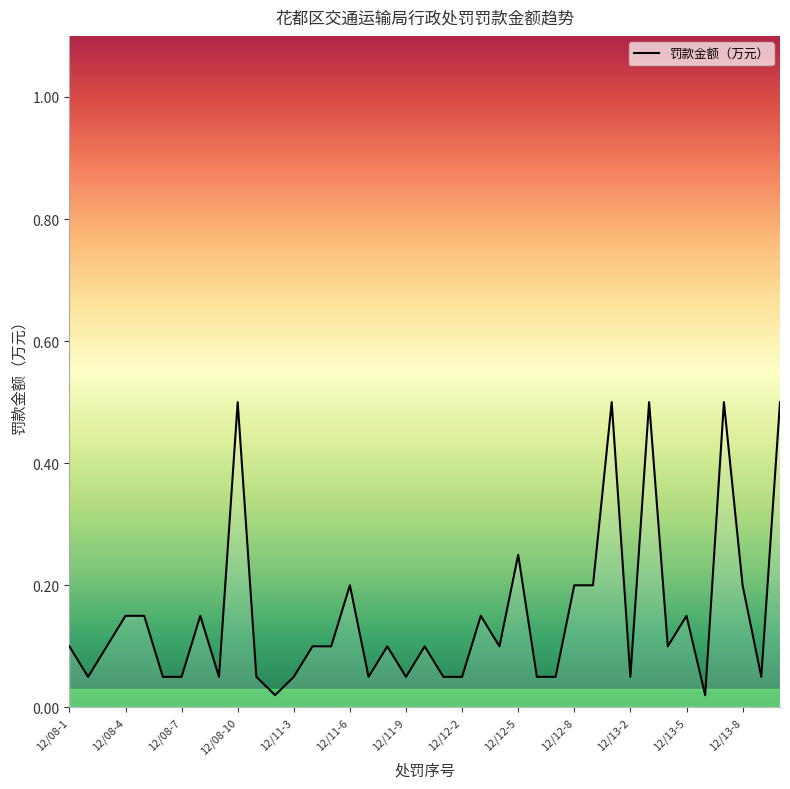

What is the difference between the maximum and minimum values?

0.5